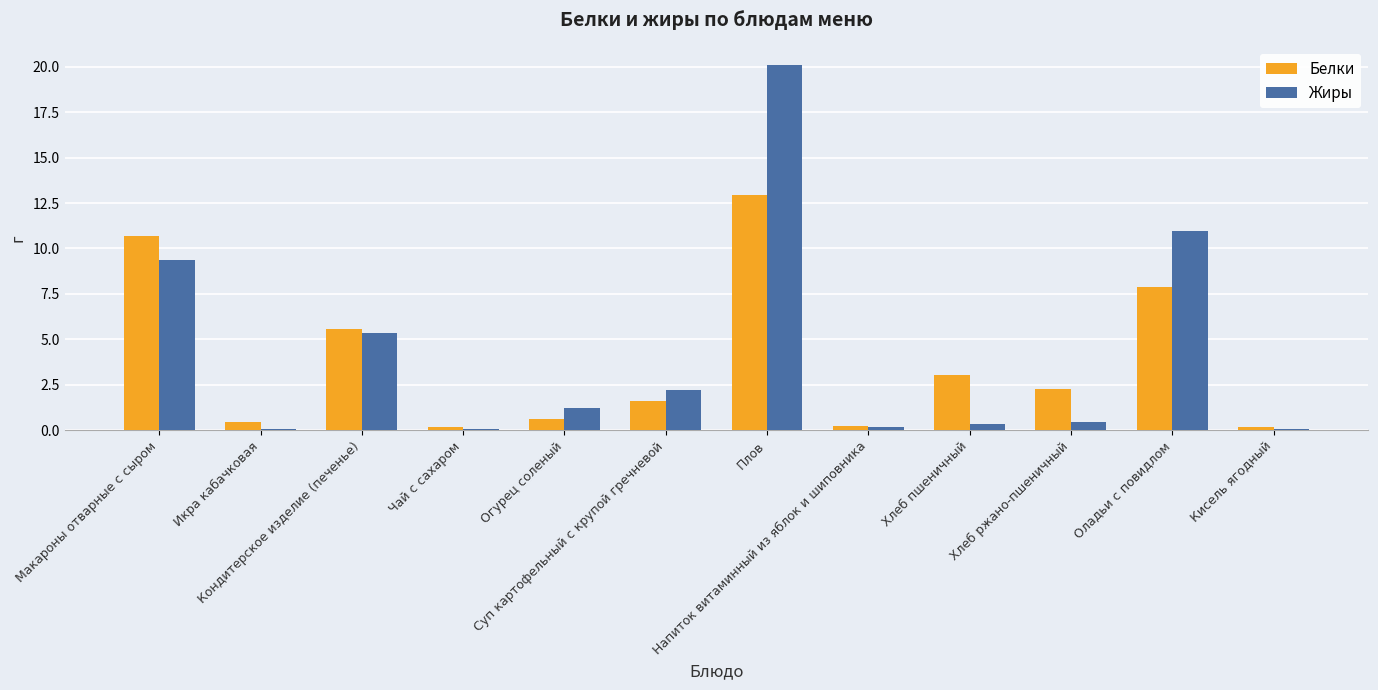

What is the sum of all Жиры values?

50.3